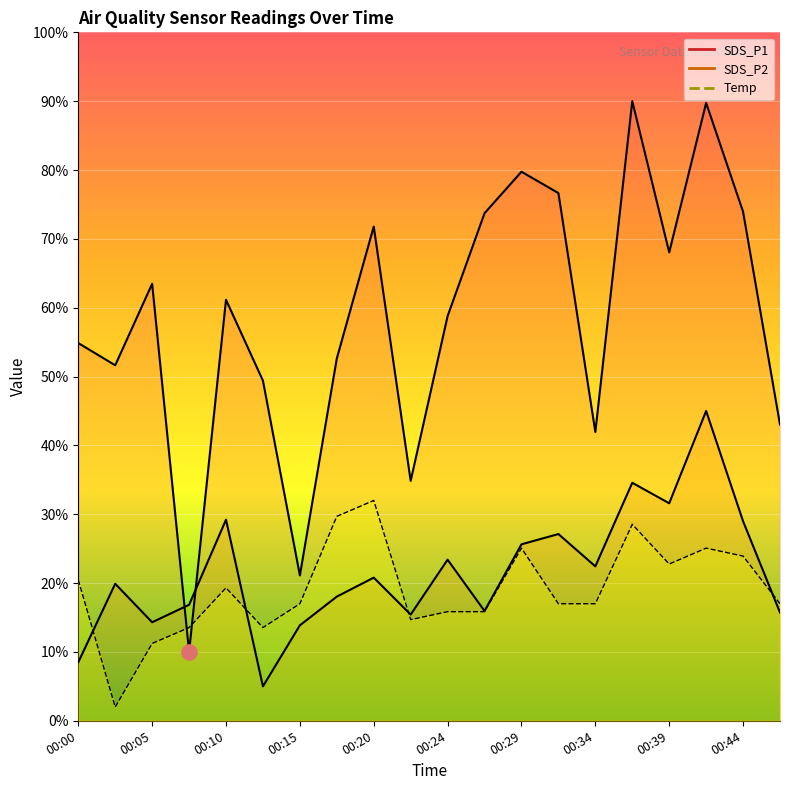

Which series contains the lowest Y value?

Temp